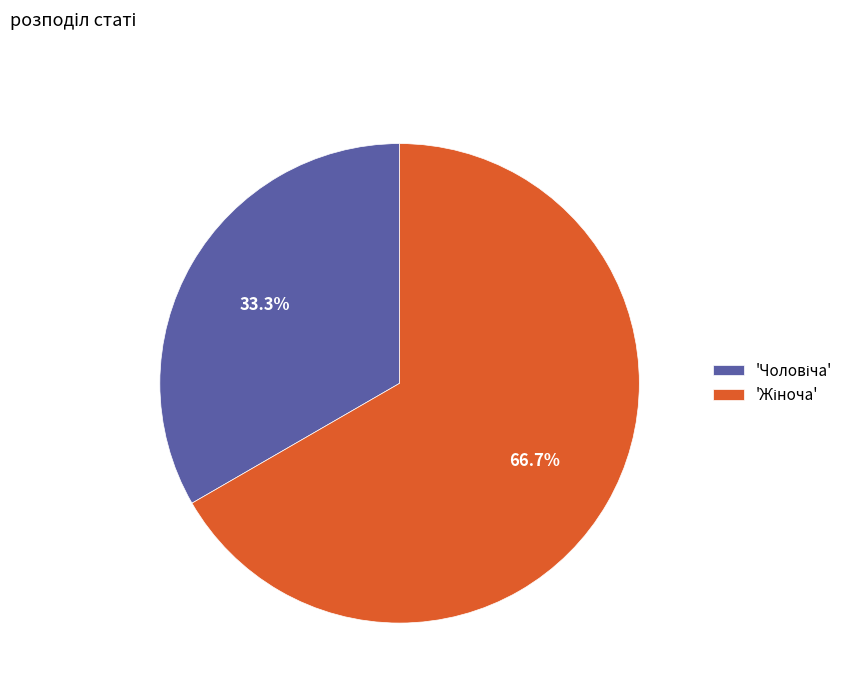

Is there any slice that represents more than half of the pie?

Yes